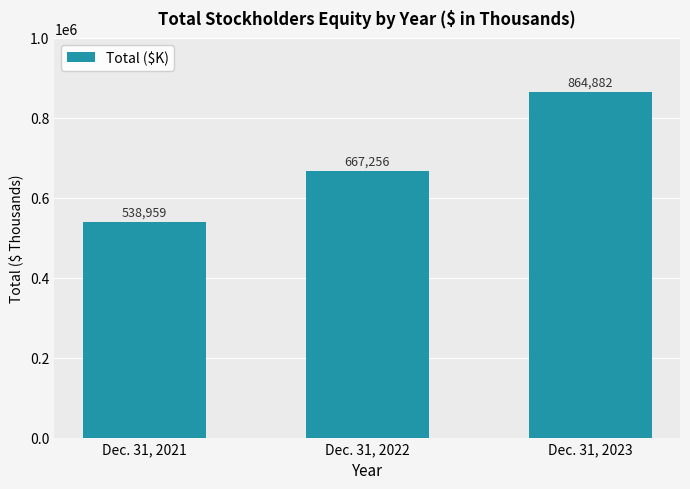

Are the bars horizontal?

No